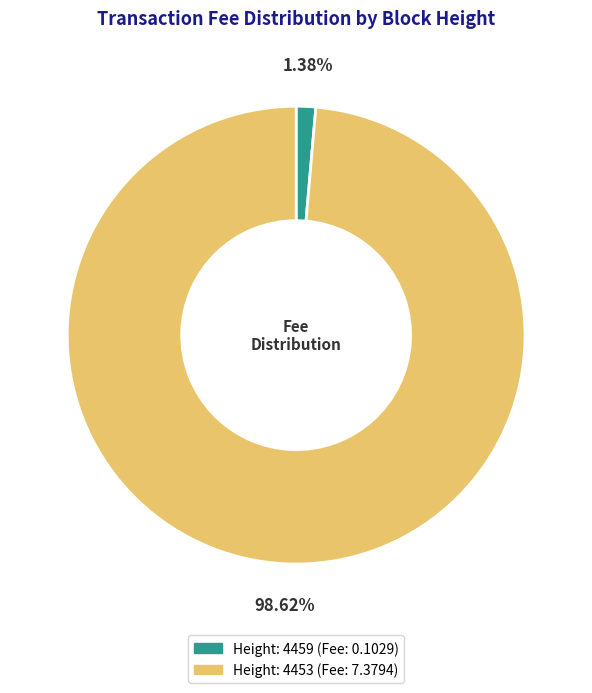

Does Height: 4459 represent more than half of the total?

No